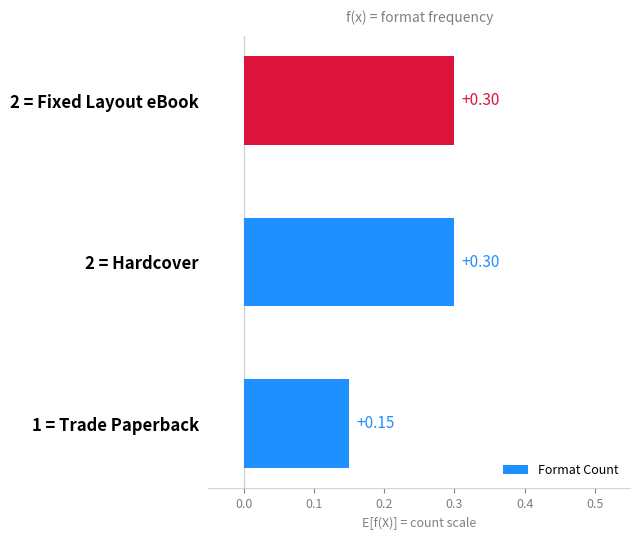

Does the chart contain any negative values?

No